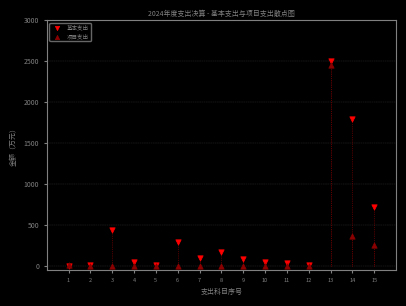

What are all the series names shown in the legend?

基本支出, 项目支出